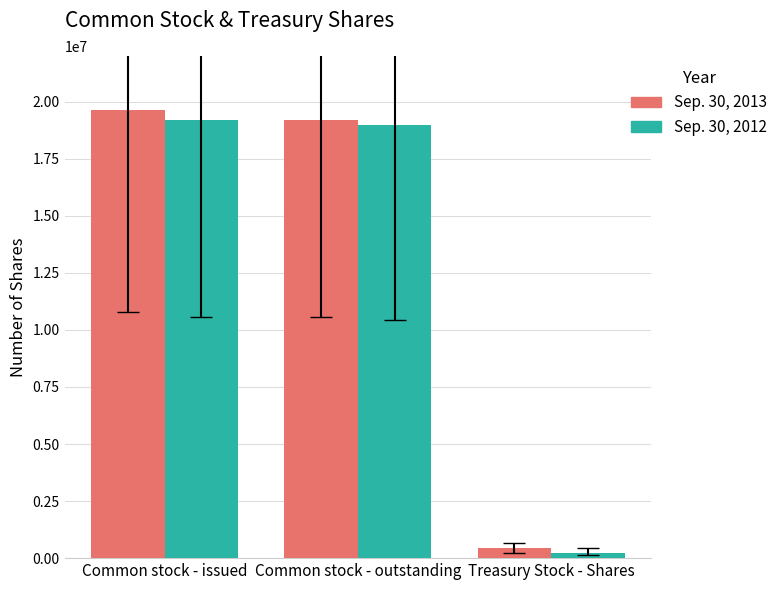

At which label does Sep. 30, 2013 reach its peak?

Common stock - issued